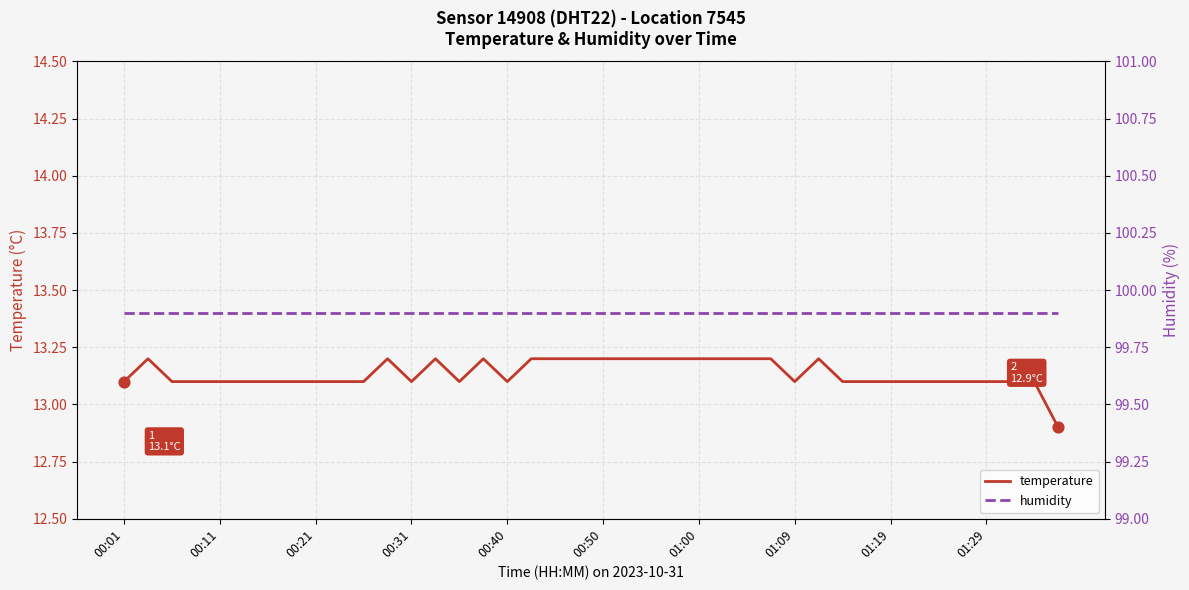

Is it true that temperature equals 13.2 at 01:00?

True